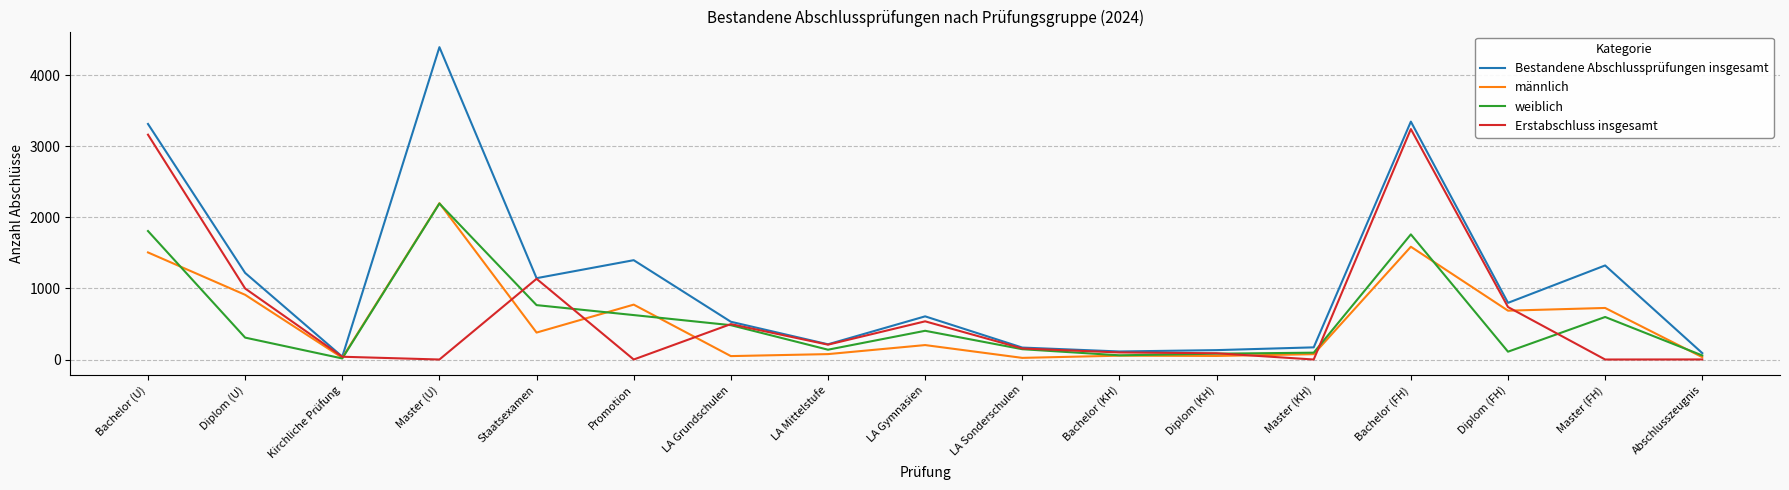

At which category does the chart reach its peak across all series?

Master (U)